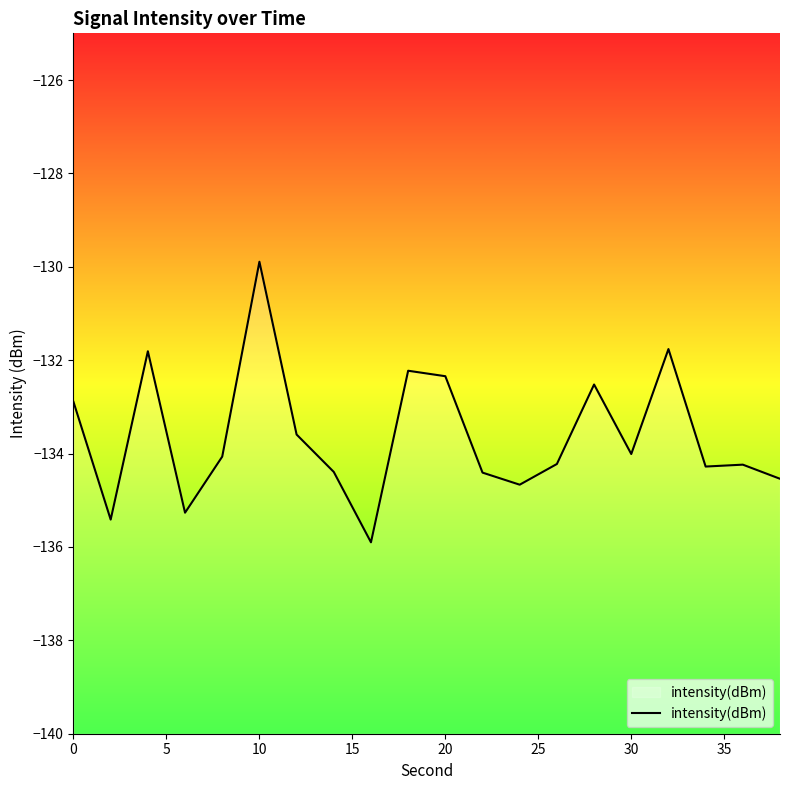

What is the change in value from 10 to 20?

-2.5